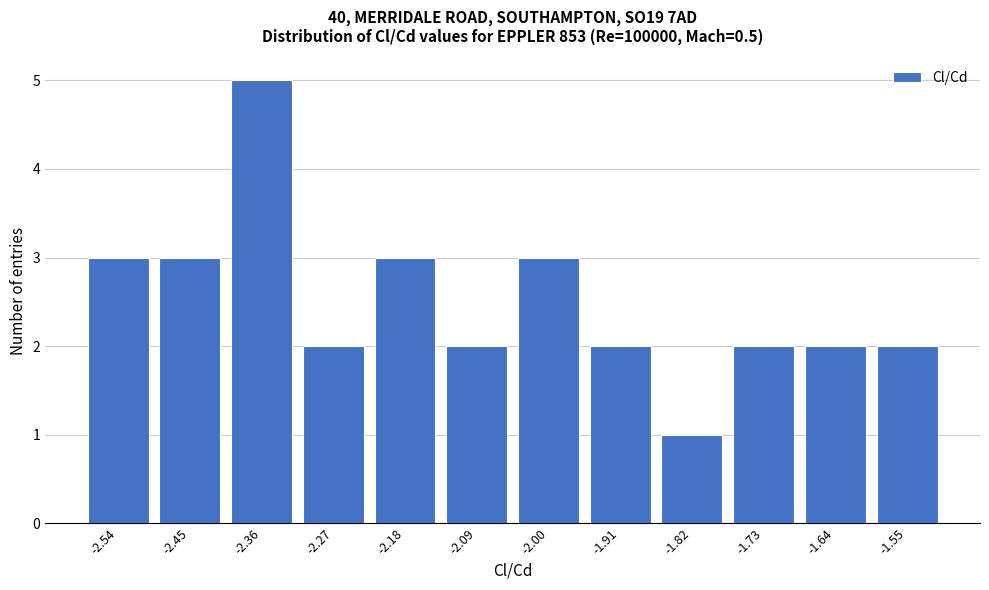

Reading right to left, what are all the values shown in this chart?

-1.55=2	-1.64=2	-1.73=2	-1.82=1	-1.91=2	-2.00=3	-2.09=2	-2.18=3	-2.27=2	-2.36=5	-2.45=3	-2.54=3